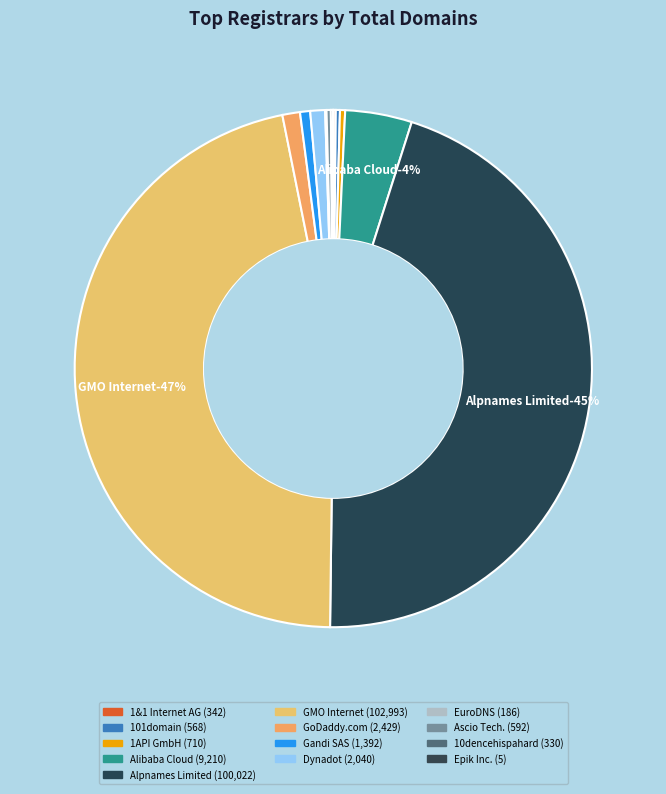

Is there a majority slice in this chart?

No